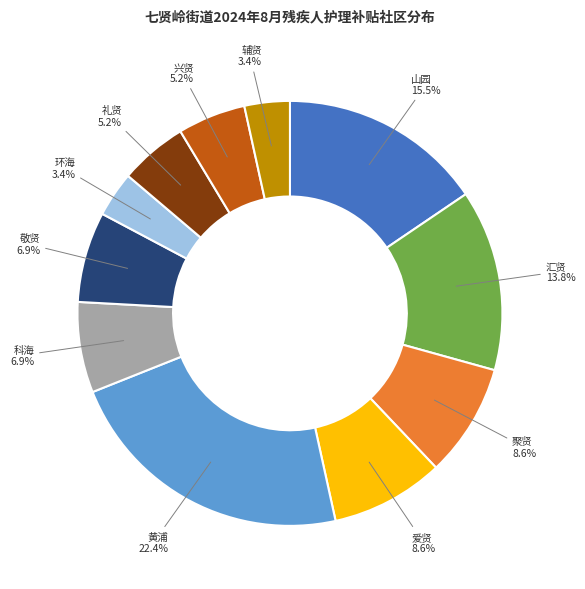

Between 敬贤 and 山园, which is larger?

山园